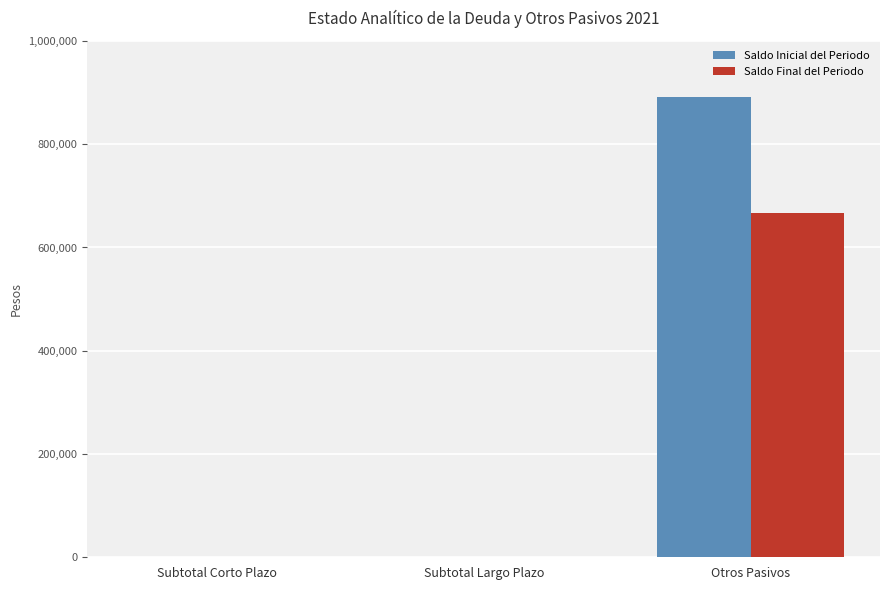

What is the sum of all Saldo Inicial del Periodo values?

890624